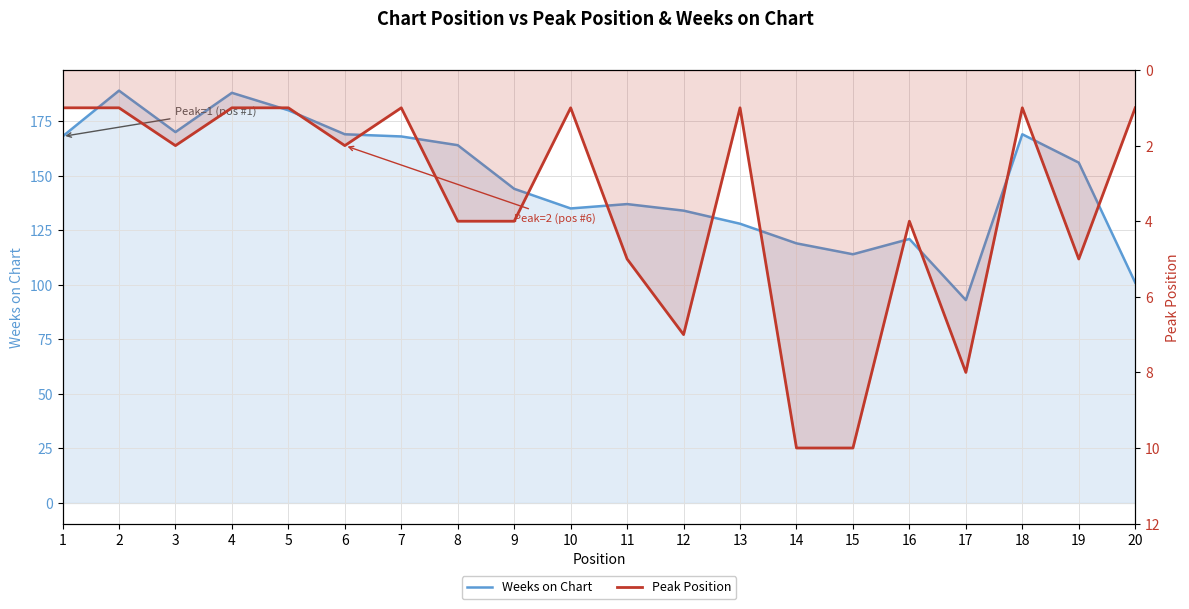

Which series has the widest spread of values?

Weeks on Chart